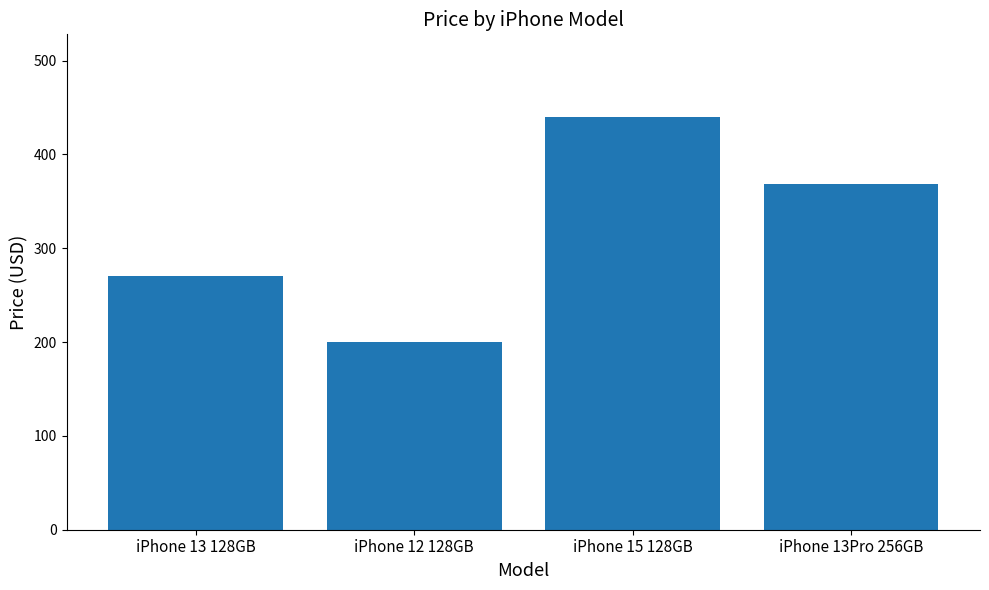

Reading right to left, what are all the values shown in this chart?

iPhone 13Pro 256GB=369	iPhone 15 128GB=440	iPhone 12 128GB=200	iPhone 13 128GB=270